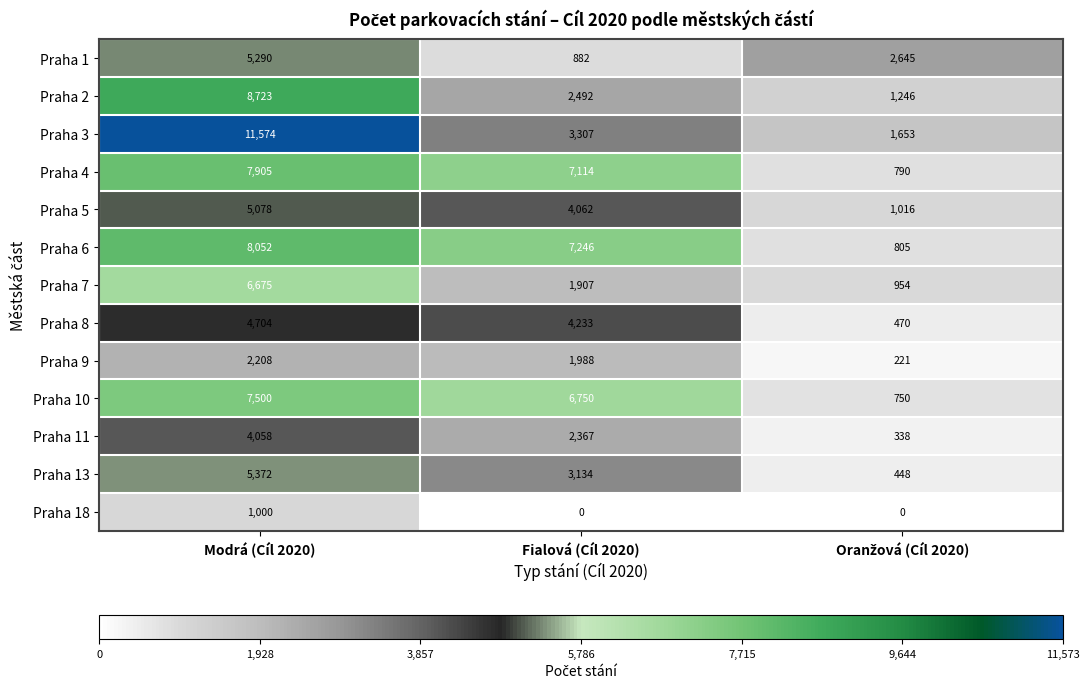

Rank the series at Modrá (Cíl 2020) from highest to lowest value.

Praha 3, Praha 2, Praha 6, Praha 4, Praha 10, Praha 7, Praha 13, Praha 1, Praha 5, Praha 8, Praha 11, Praha 9, Praha 18